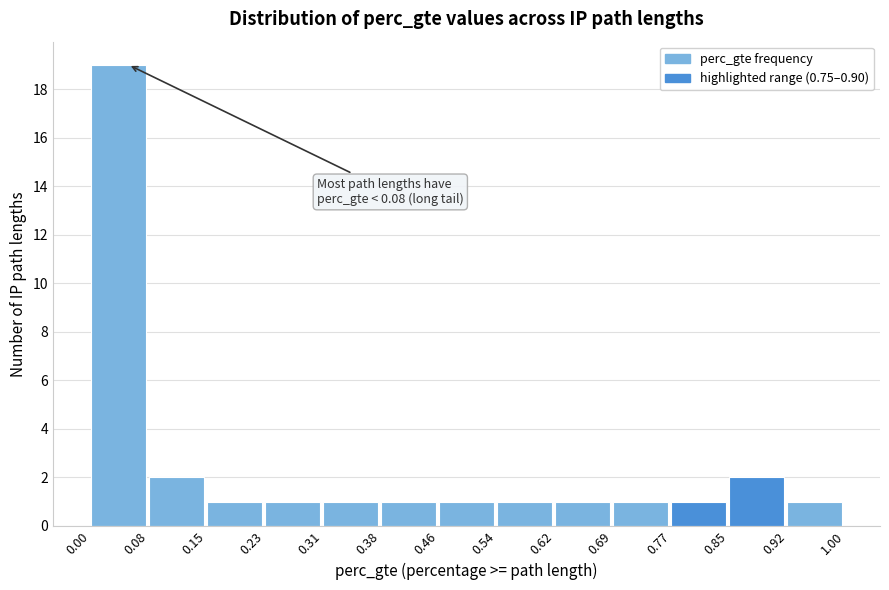

Which range on the x-axis has the tallest bar?

0.00 to 0.08